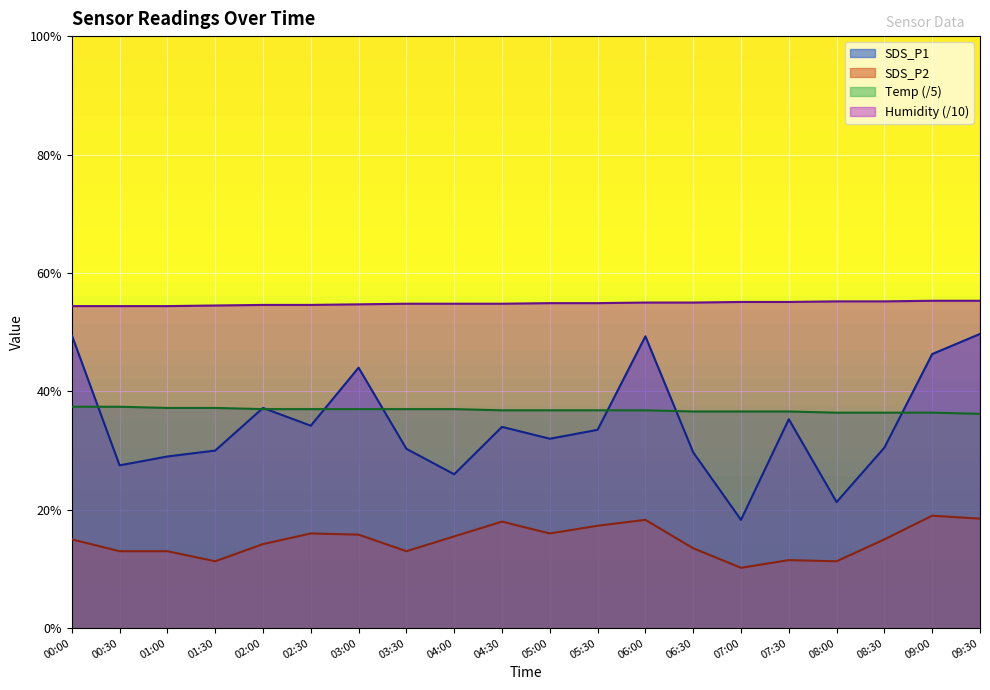

What position from the right is 00:30?

19